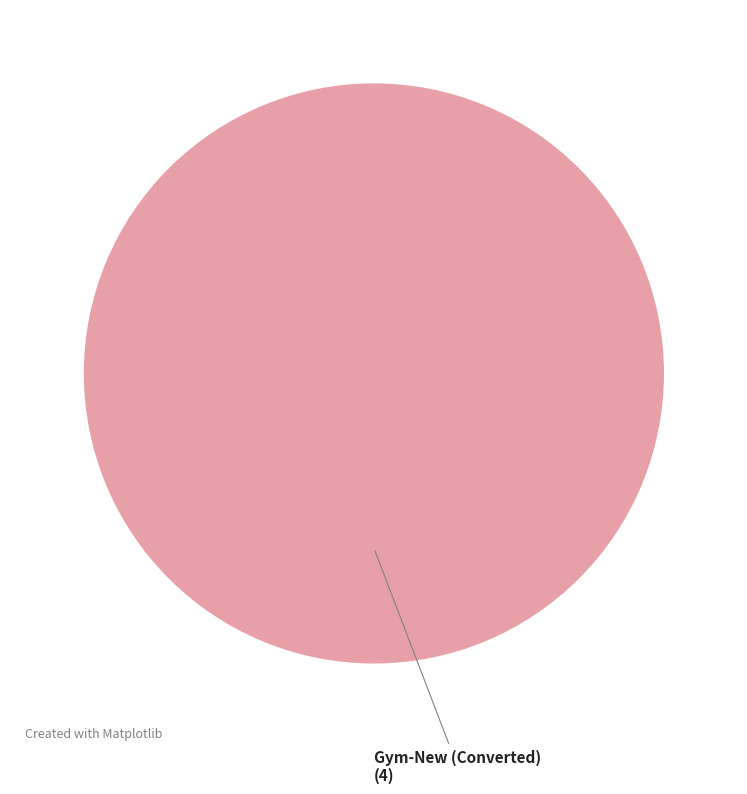

Does any single category account for the majority?

Yes